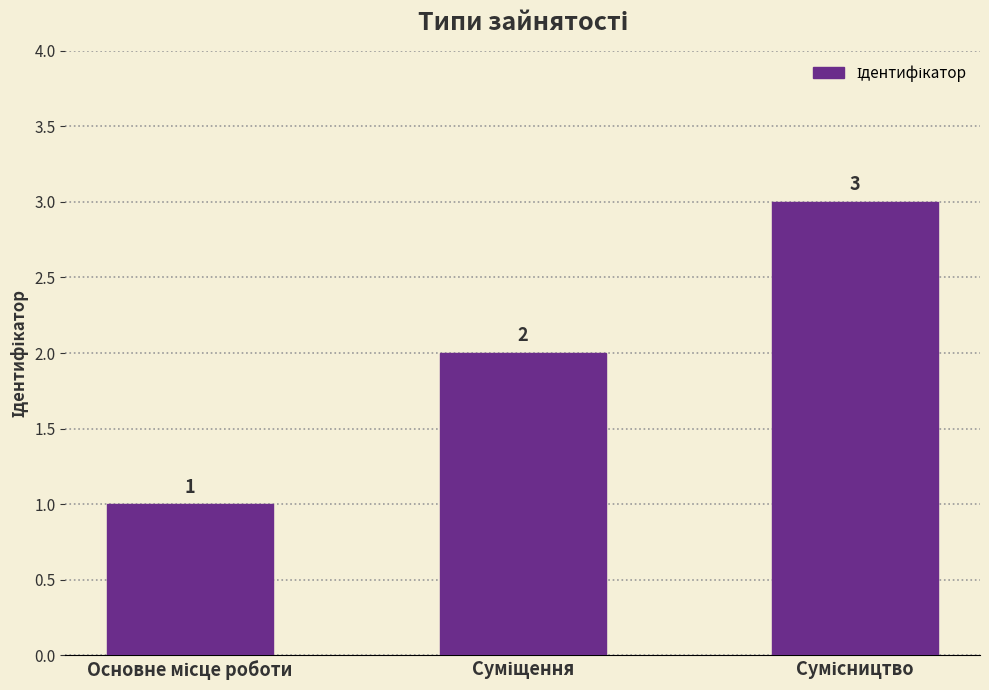

Reading left to right, extract all data points from this chart.

1	2	3